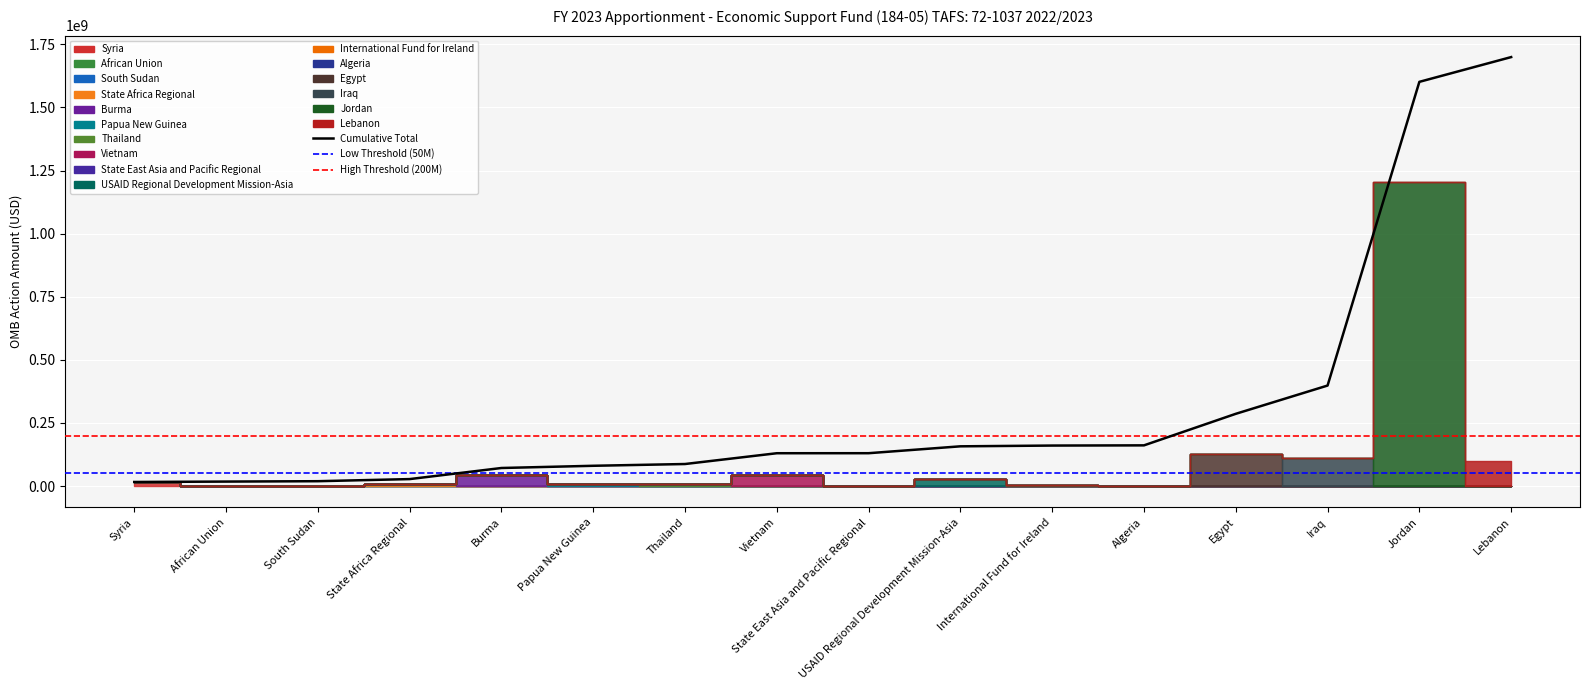

Reading left to right, extract all data points from this chart.

16000000	17600000	19100000	27450000	71400000	80175000	87175000	129925000	130025000	157300000	160300000	161100000	286100000	398100000	1601425000	1699522000